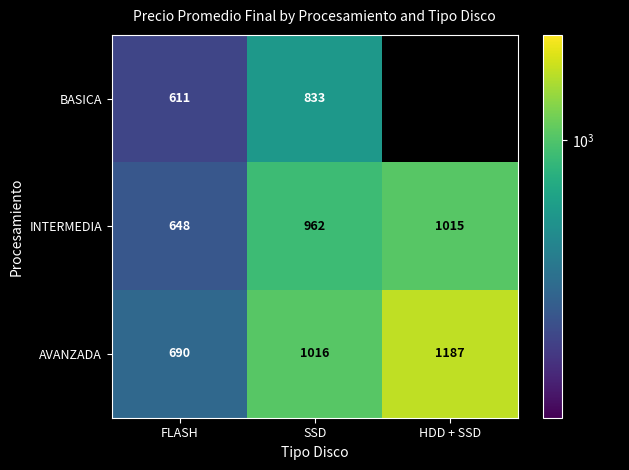

Where is AVANZADA nearest to the value 938?

SSD